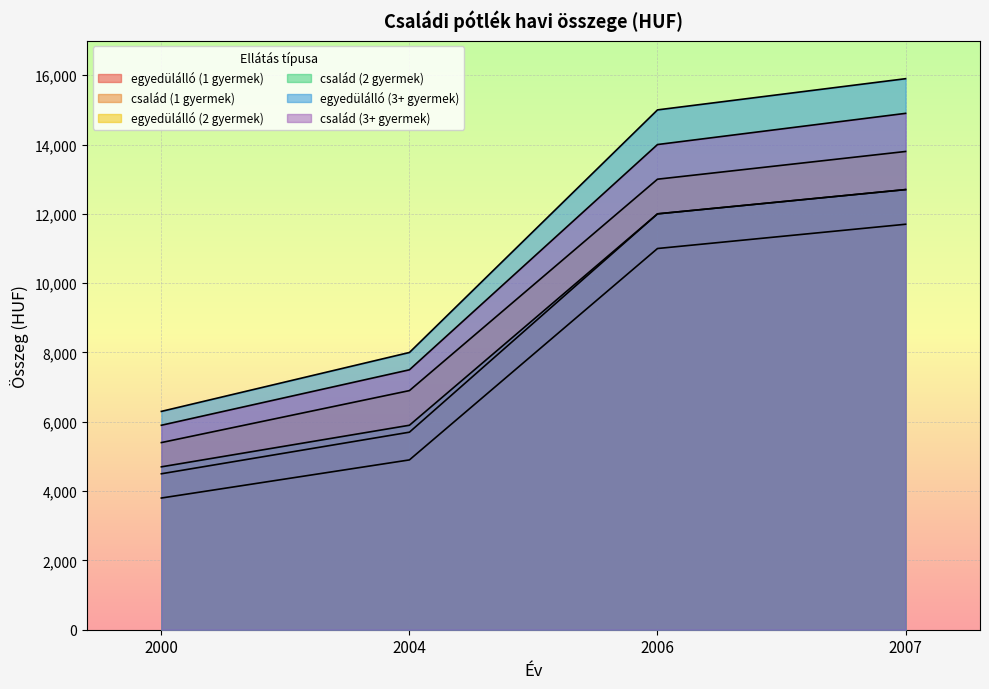

At 2000, list the series in order from smallest to largest.

család (1 gyermek), egyedülálló (1 gyermek), család (2 gyermek), egyedülálló (2 gyermek), család (3+ gyermek), egyedülálló (3+ gyermek)